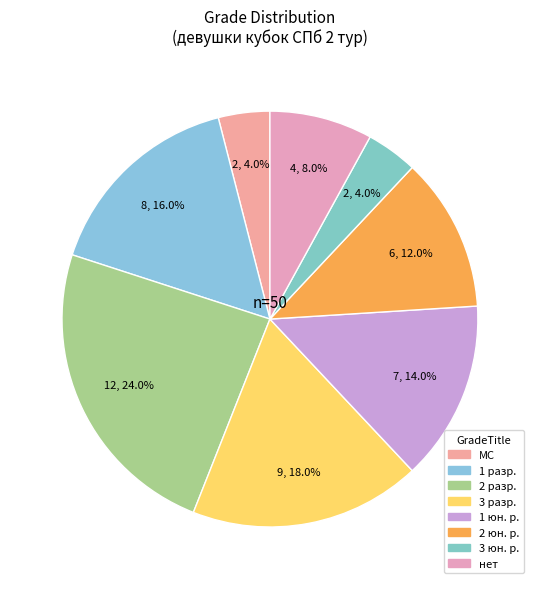

To the nearest percent, what is the difference between the 1 разр. and нет slice percentages?

8%